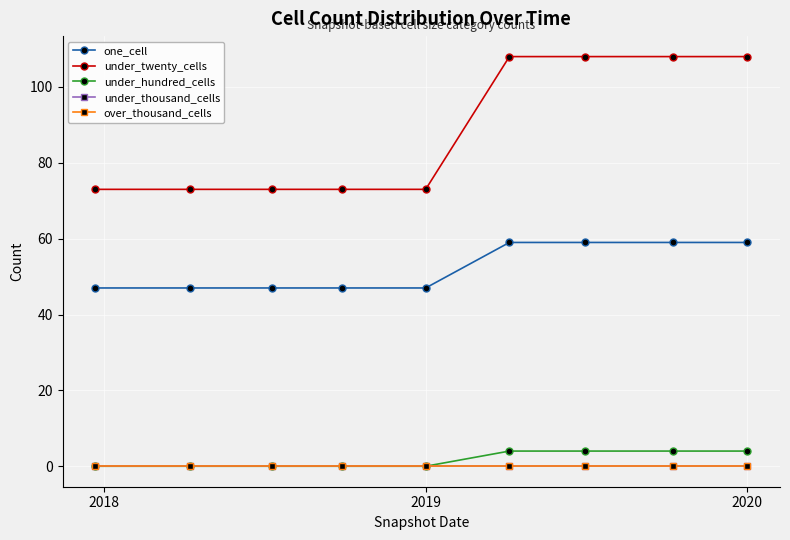

Reading left to right, list all the values displayed in this chart.

one_cell: 47	47	47	47	47	59	59	59	59
under_twenty_cells: 73	73	73	73	73	108	108	108	108
under_hundred_cells: 0	0	0	0	0	4	4	4	4
under_thousand_cells: 0	0	0	0	0	0	0	0	0
over_thousand_cells: 0	0	0	0	0	0	0	0	0